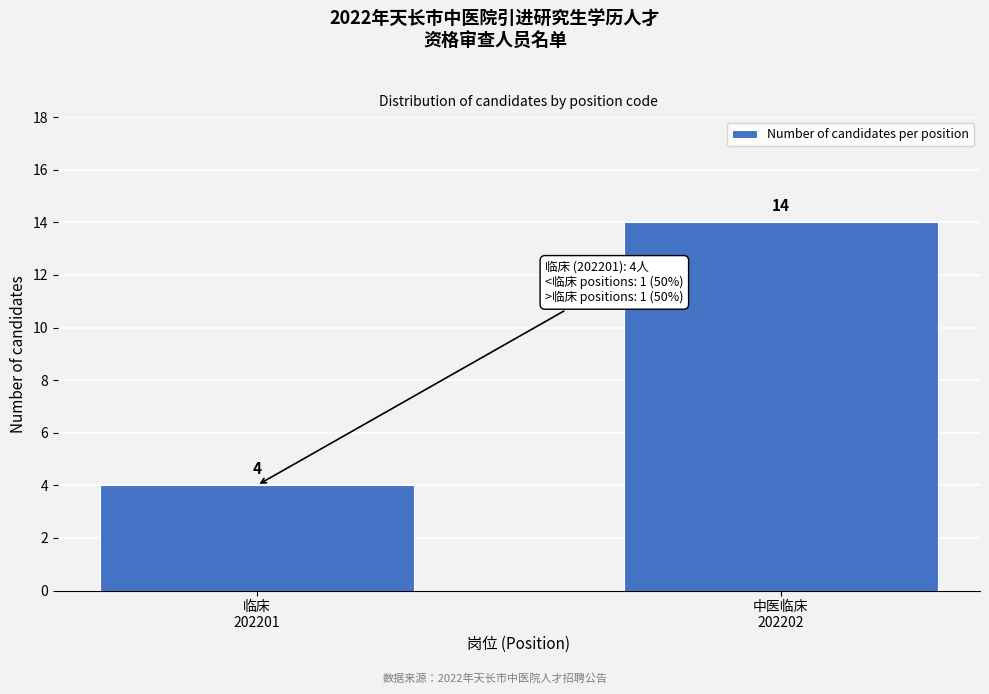

Reading left to right, list all the values displayed in this chart.

4	14